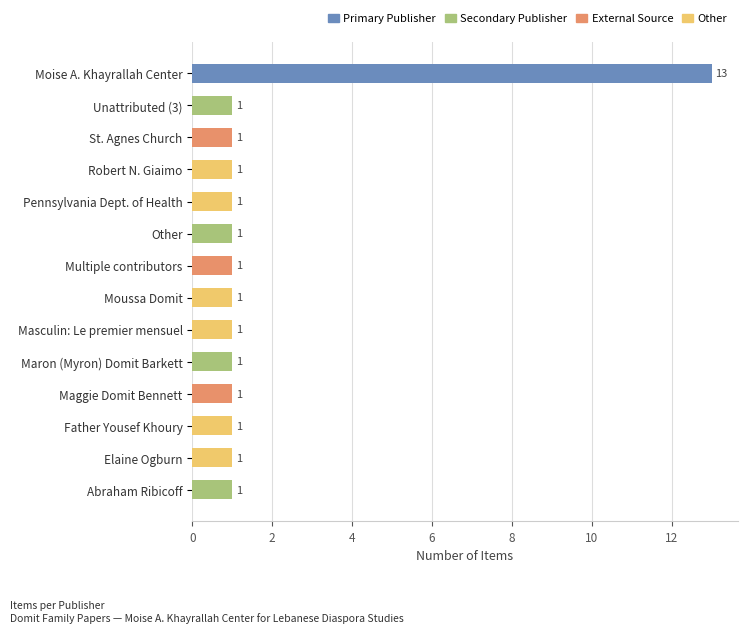

What is the average value?

2